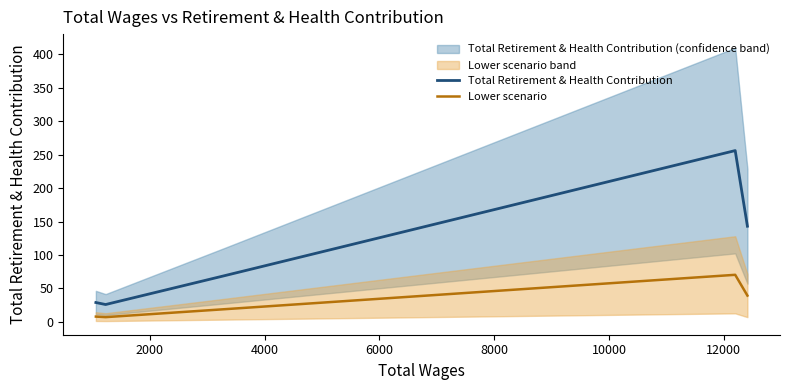

True or false: Total Retirement & Health Contribution and Lower scenario cross at least once.

False